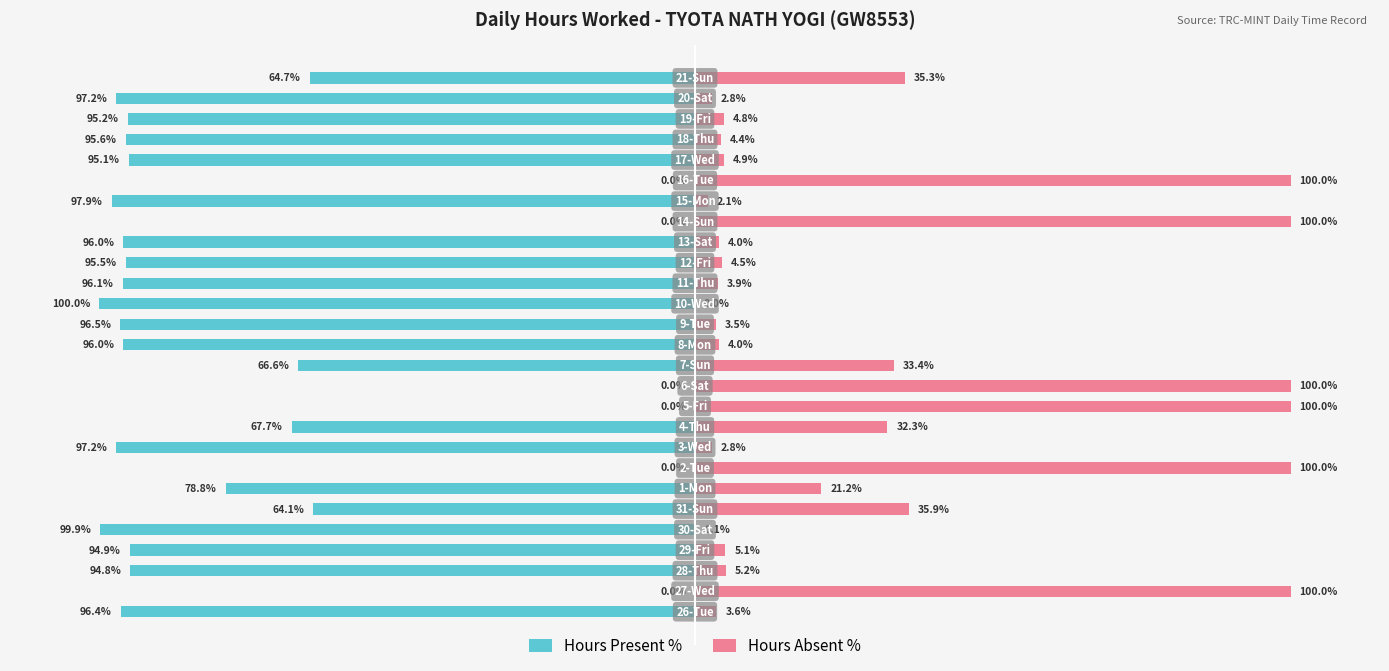

How many bars are there in total?

54